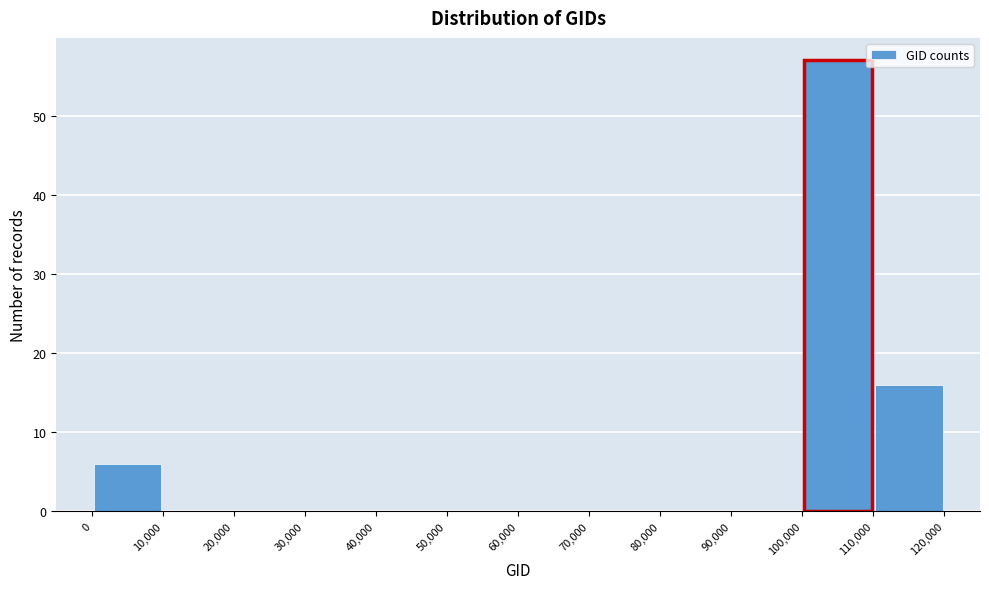

Reading left to right, list every bar in this chart as the range it spans on the x-axis followed by its height. The values are not printed on the chart, so give them approximately, as read against the axis.

0 to 10,000: 6
10,000 to 20,000: 0
20,000 to 30,000: 0
30,000 to 40,000: 0
40,000 to 50,000: 0
50,000 to 60,000: 0
60,000 to 70,000: 0
70,000 to 80,000: 0
80,000 to 90,000: 0
90,000 to 100,000: 0
100,000 to 110,000: 57
110,000 to 120,000: 16